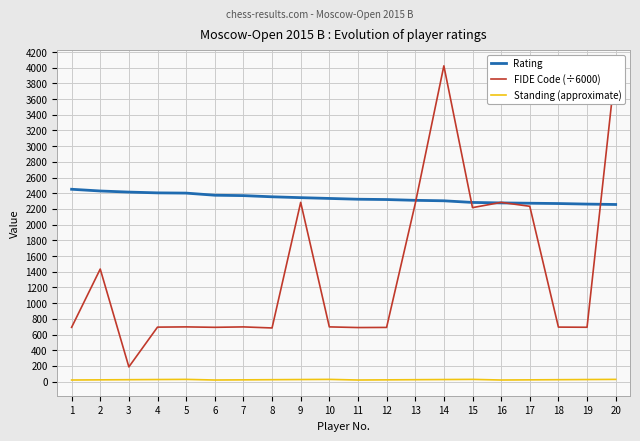

How many data points in Standing (approximate) are above 24?

8